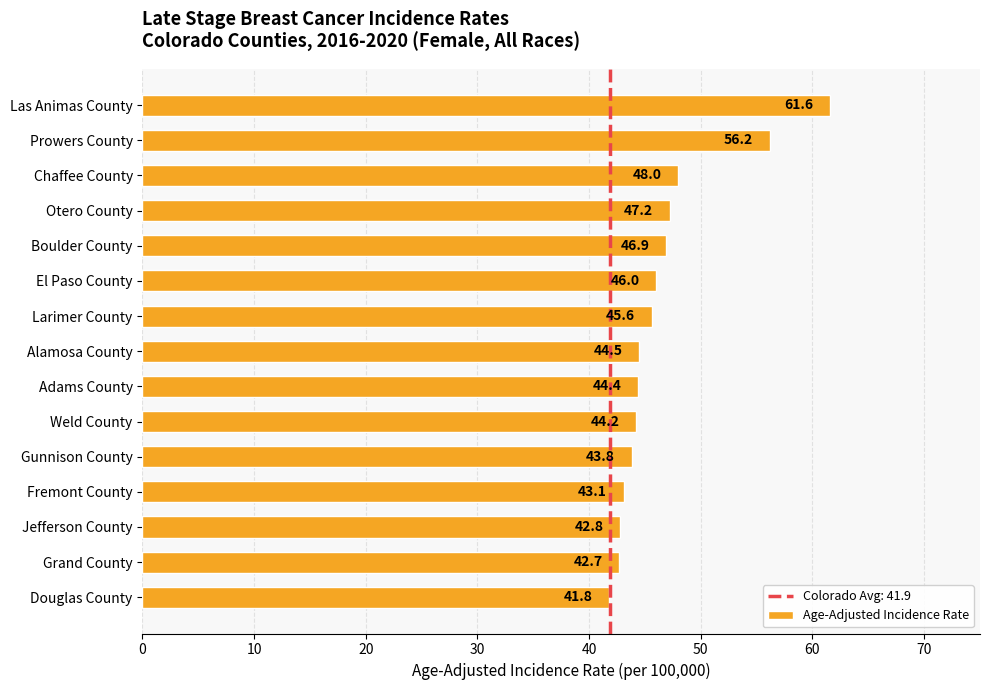

How many data points are less than 44?

5